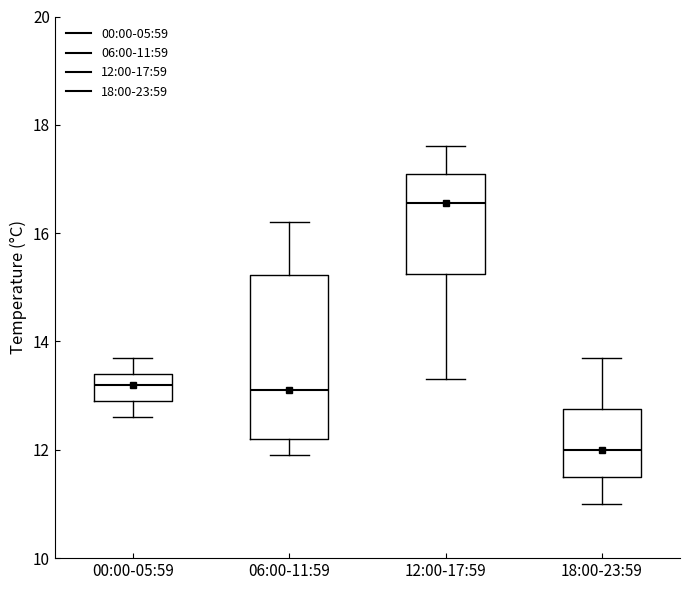

Where does the median line of the box for 06:00-11:59 sit on the y-axis? The values are not printed on the chart, so give them approximately, as read against the axis.

13.2